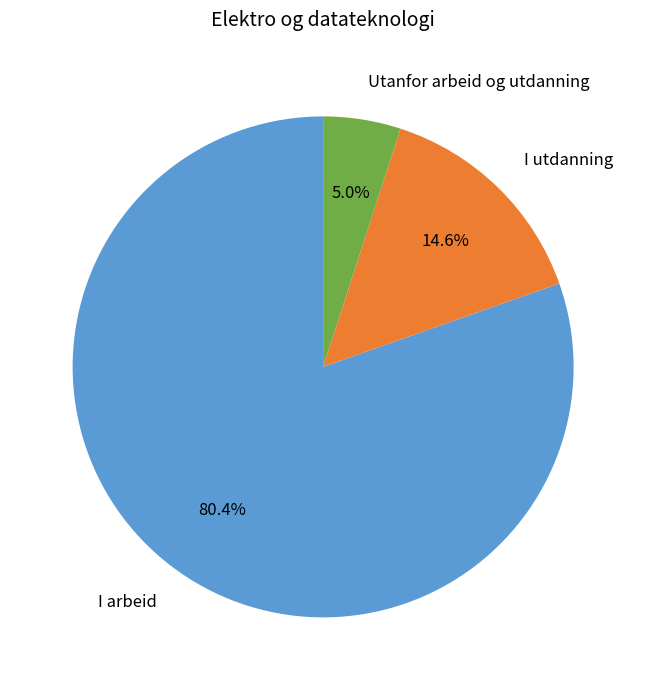

The Utanfor arbeid og utdanning slice represents 20% of the pie. True or false?

False